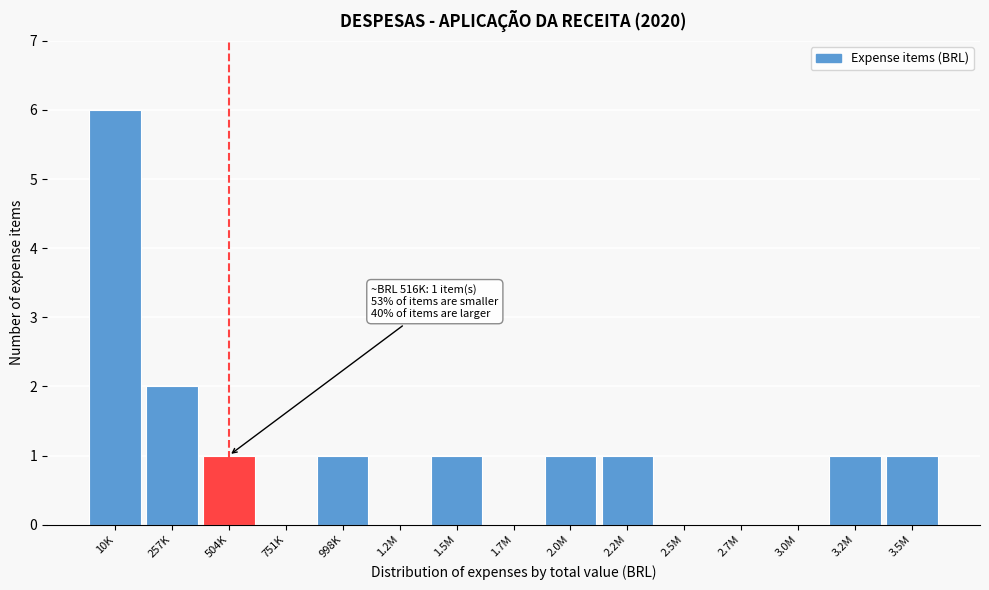

Reading left to right, what are all the values shown in this chart?

10K=6	257K=2	504K=1	751K=0	998K=1	1.2M=0	1.5M=1	1.7M=0	2.0M=1	2.2M=1	2.5M=0	2.7M=0	3.0M=0	3.2M=1	3.5M=1